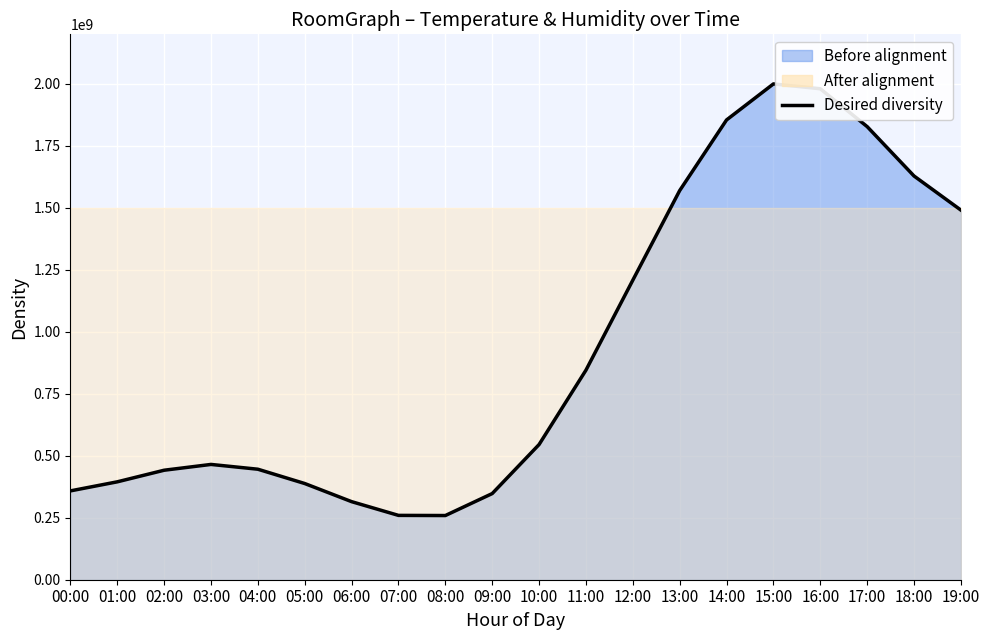

Approximately how many times larger is the value at 05:00 compared to 00:00?

1.1